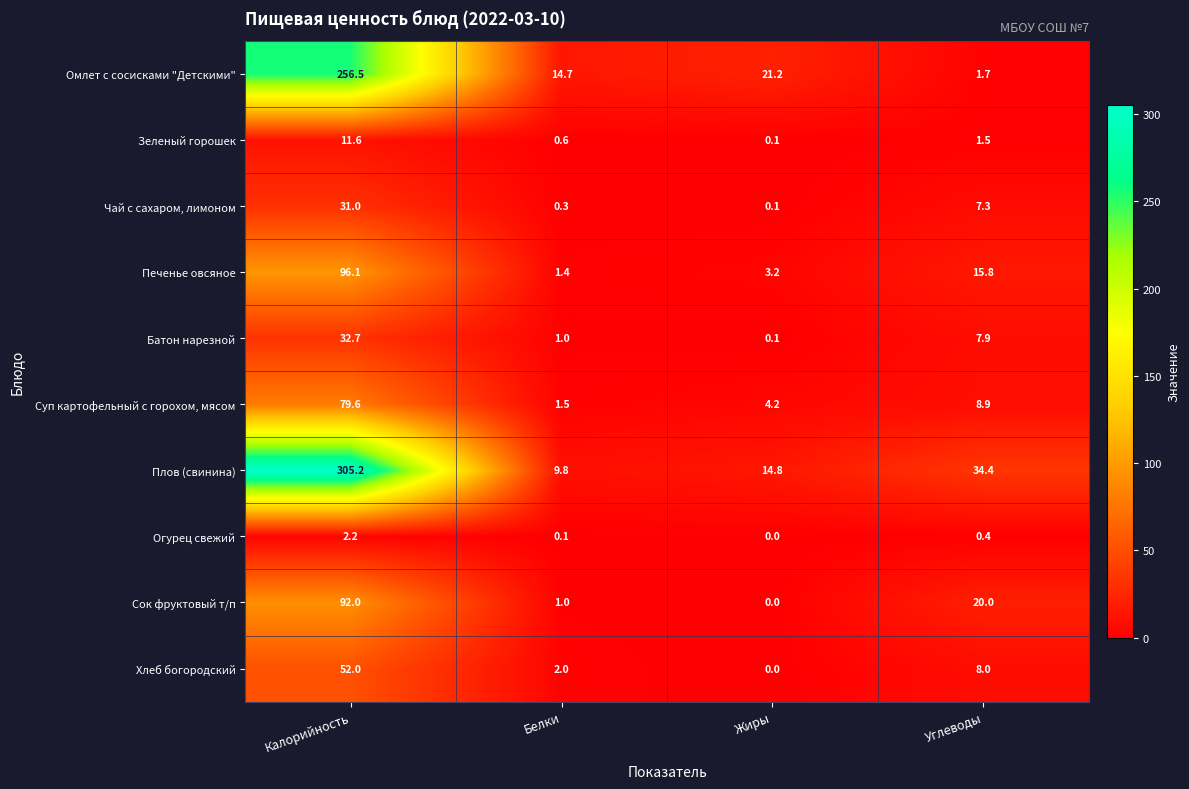

Rank the series by their maximum value, from highest to lowest.

Плов (свинина), Омлет с сосисками "Детскими", Печенье овсяное, Сок фруктовый т/п, Суп картофельный с горохом, мясом, Хлеб богородский, Батон нарезной, Чай с сахаром, лимоном, Зеленый горошек, Огурец свежий